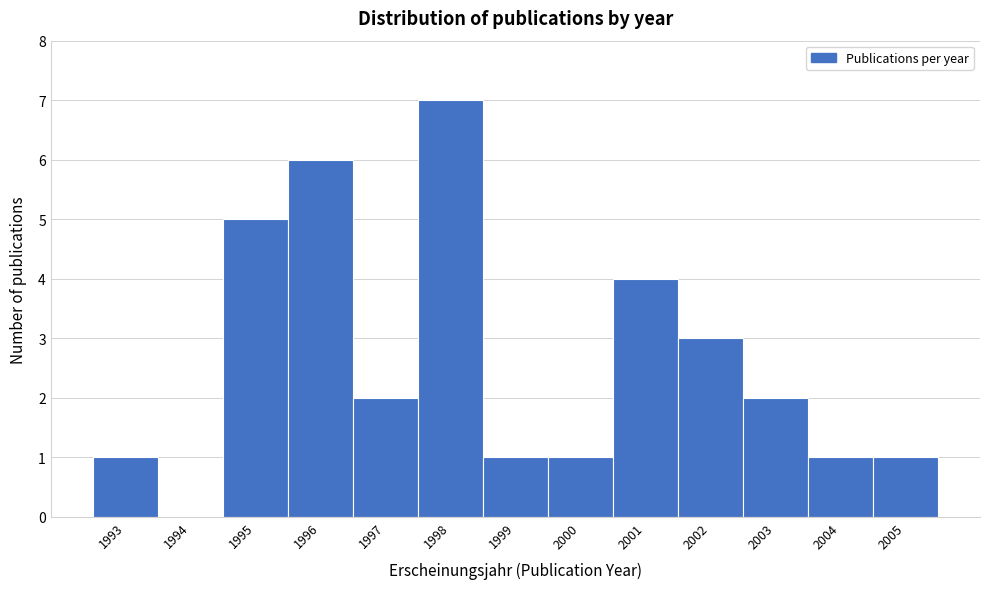

Reading left to right, transcribe all the data shown in this chart.

1993=1	1994=0	1995=5	1996=6	1997=2	1998=7	1999=1	2000=1	2001=4	2002=3	2003=2	2004=1	2005=1